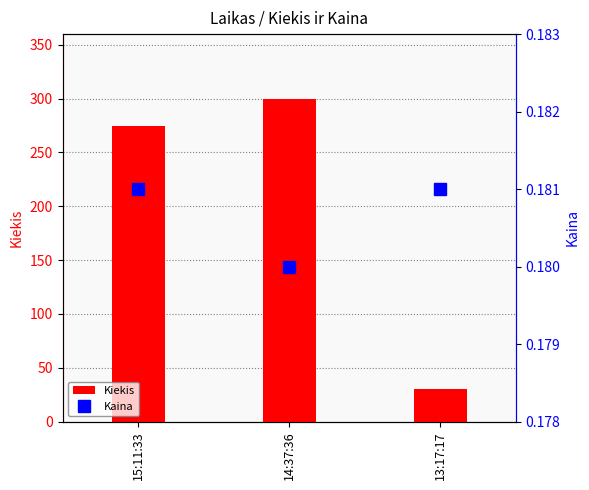

List the labels in order of Kaina value, smallest first.

14:37:36, 15:11:33, 13:17:17